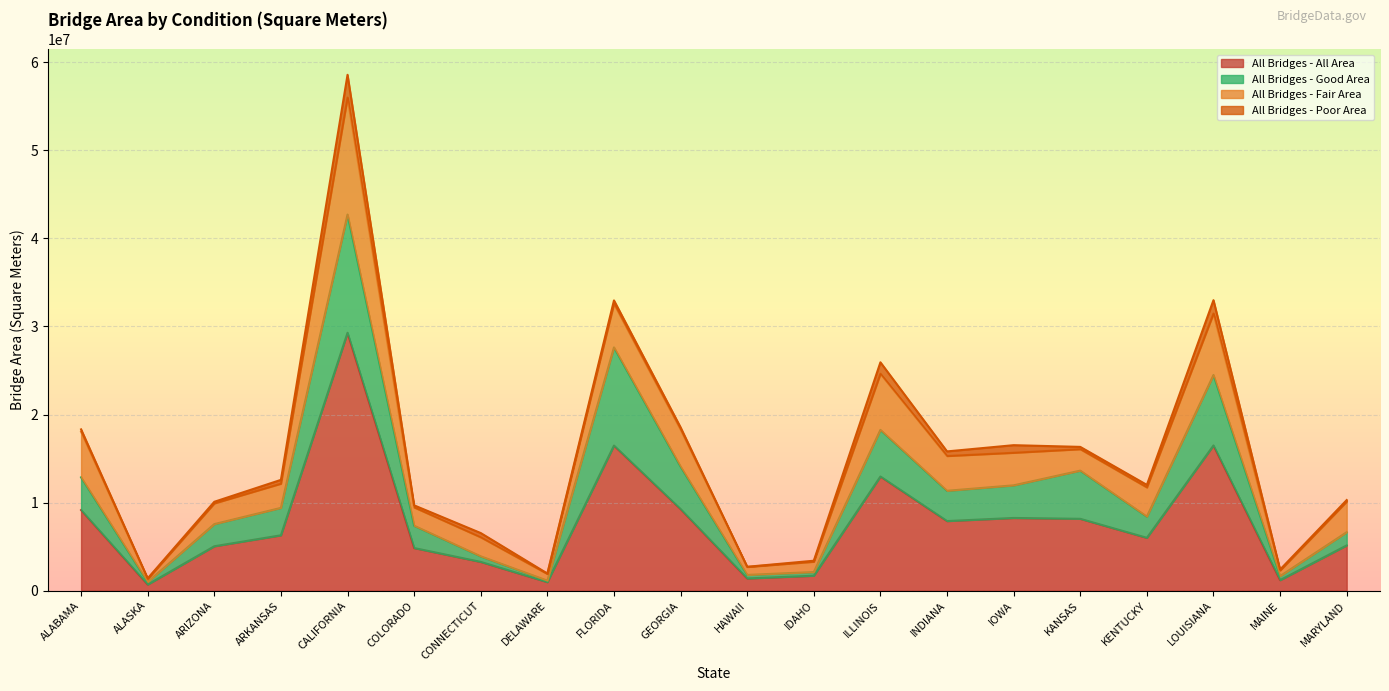

What is the label of the 1st point from the right?

MARYLAND